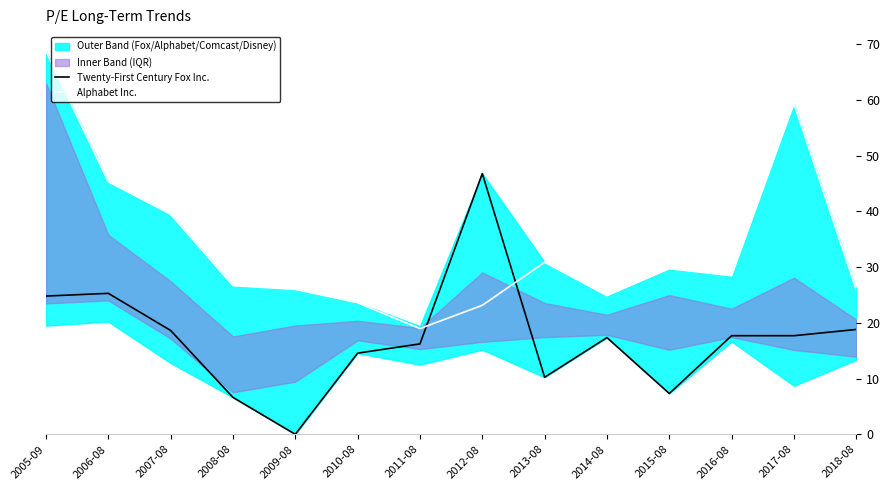

What is the total value across all series at 2018-08?

44.7